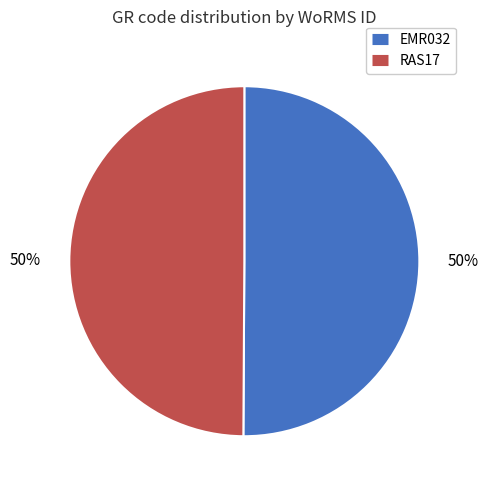

Do RAS17 and EMR032 together represent more than half of the pie?

Yes